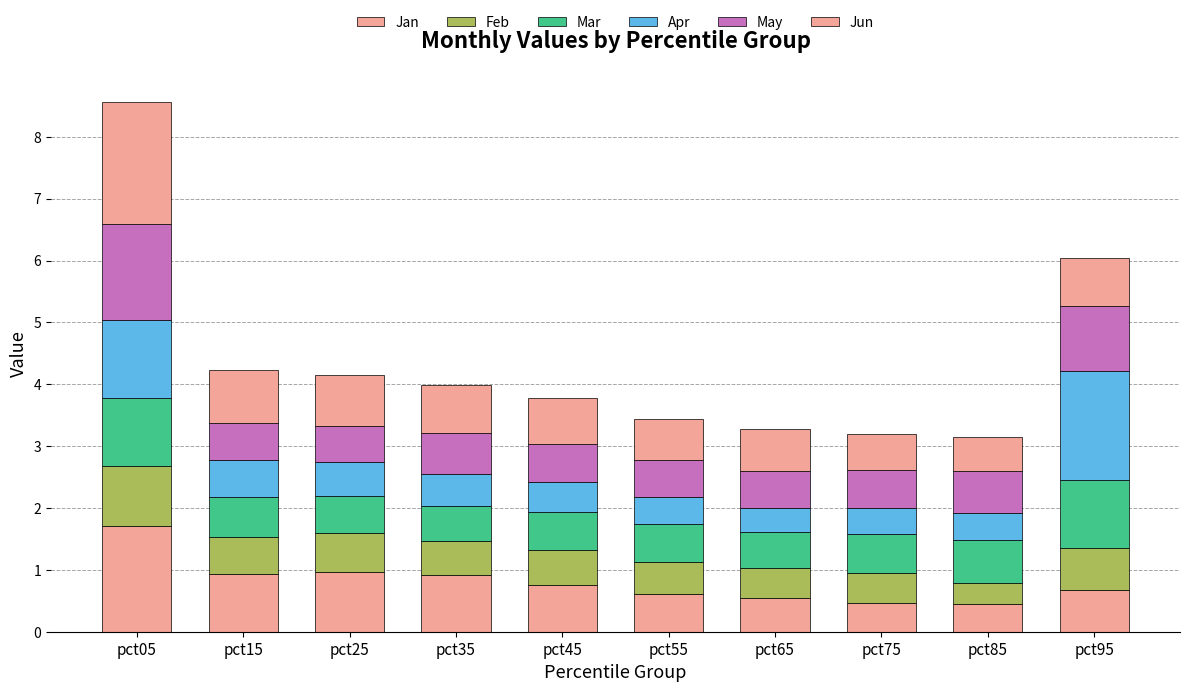

Does the chart contain any negative values?

No